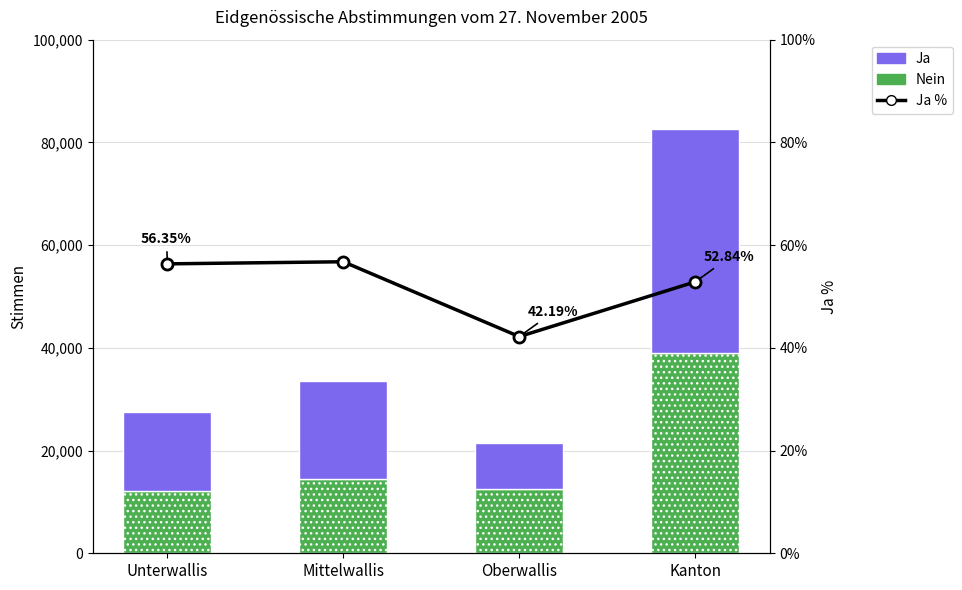

Which series changed the most between Unterwallis and Kanton?

Ja